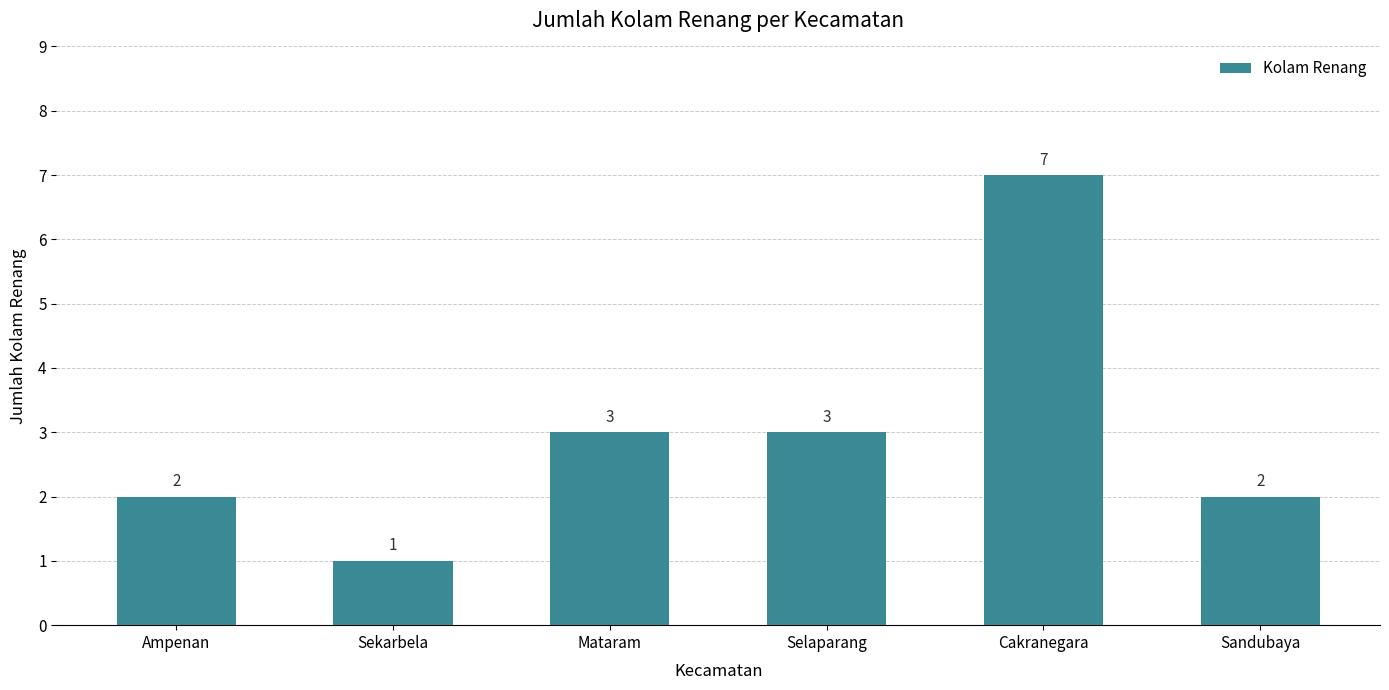

Is it true that the value at Ampenan is 4?

False